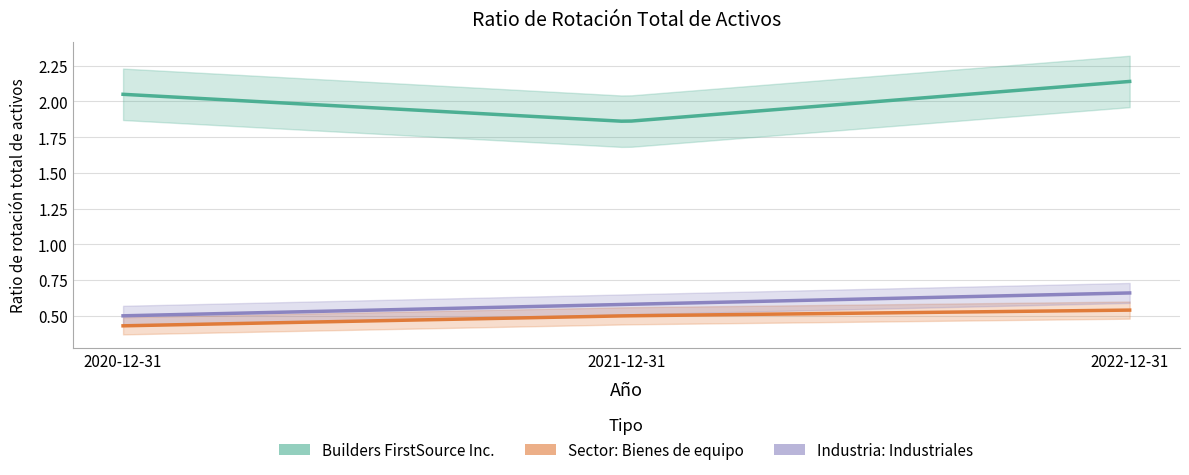

What is the approximate value of Sector: Bienes de equipo at 2021-12-31?

0.5